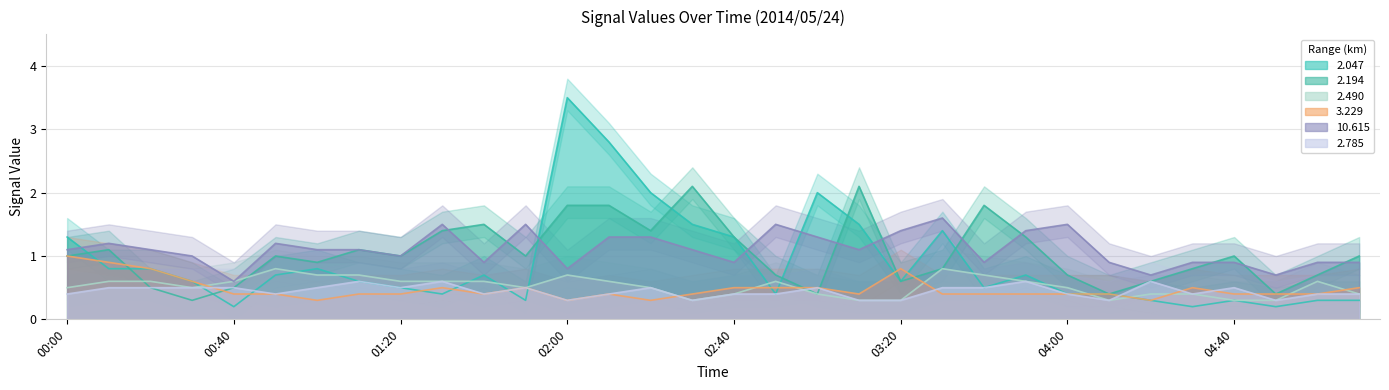

How many lines are shown in the chart?

6